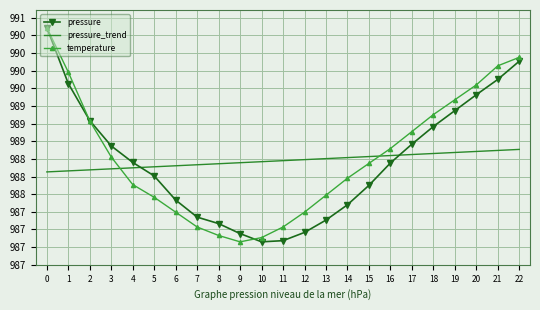

What are all the series names shown in the legend?

pressure, pressure_trend, temperature